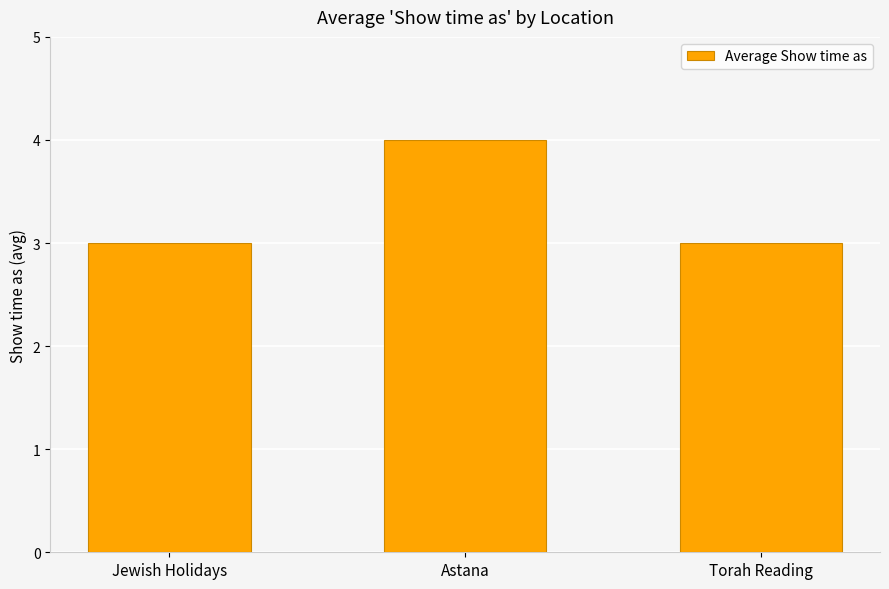

The value at Jewish Holidays is 1. True or false?

False